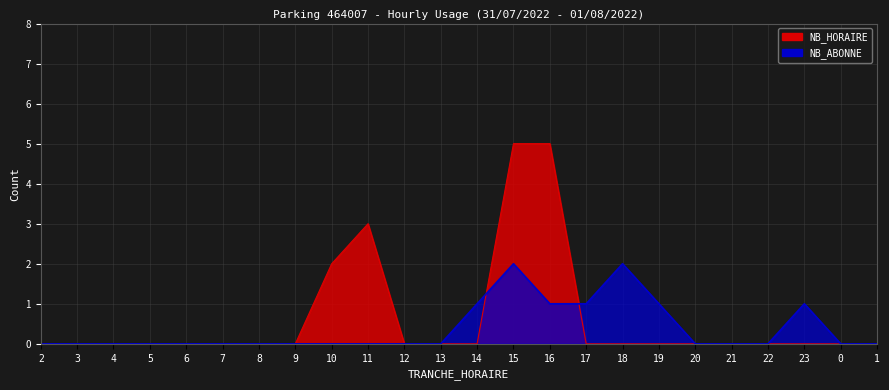

Reading right to left, extract all data points from this chart.

NB_HORAIRE: 0	0	0	0	0	0	0	0	0	5	5	0	0	0	3	2	0	0	0	0	0	0	0	0
NB_ABONNE: 0	0	1	0	0	0	1	2	1	1	2	1	0	0	0	0	0	0	0	0	0	0	0	0